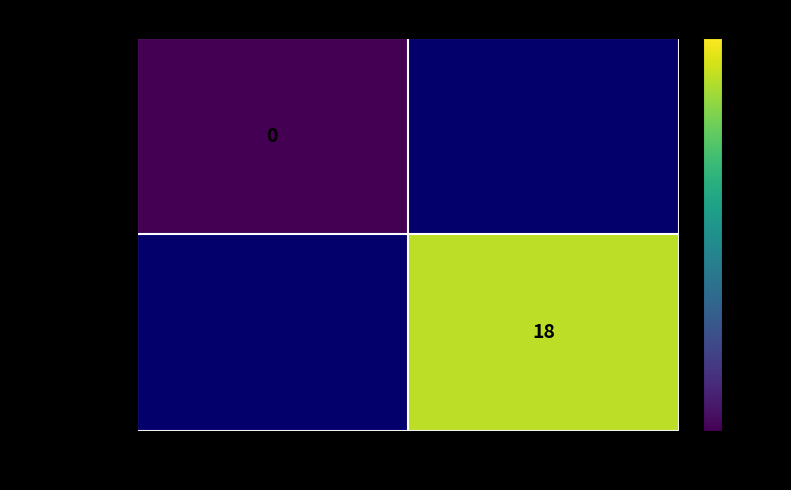

Is it true that eb3ce01c...904a equals 11 at 1?

False